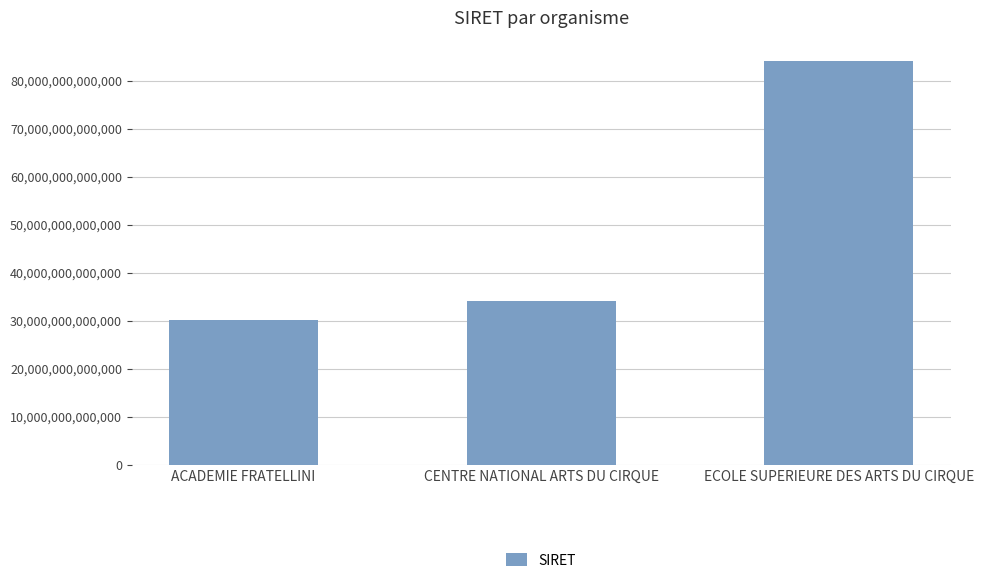

Which label corresponds to the smallest value in the chart?

ACADEMIE FRATELLINI